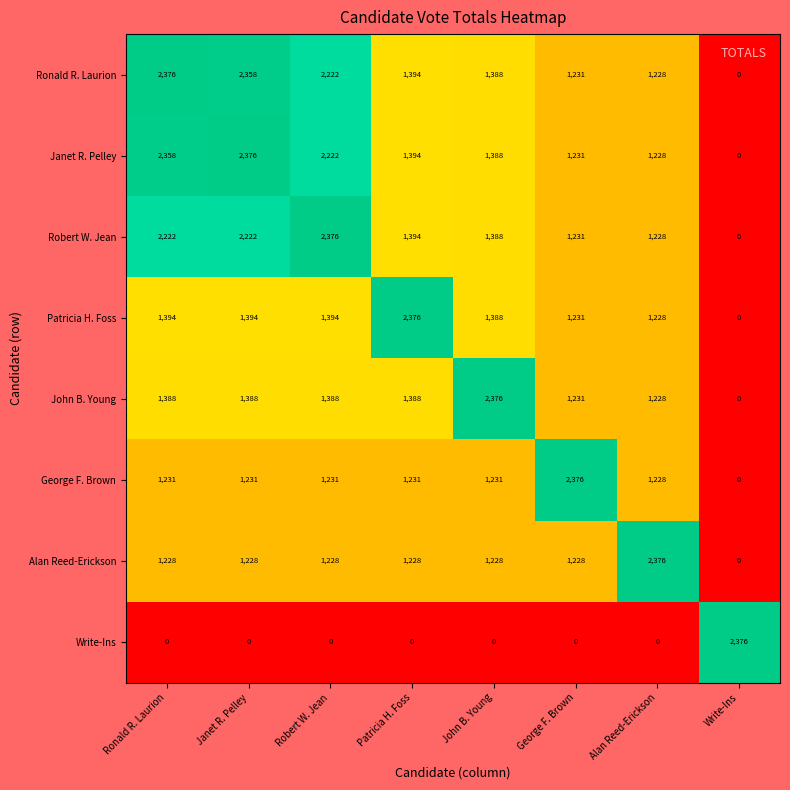

What is the total value across all series at Patricia H. Foss?

10405